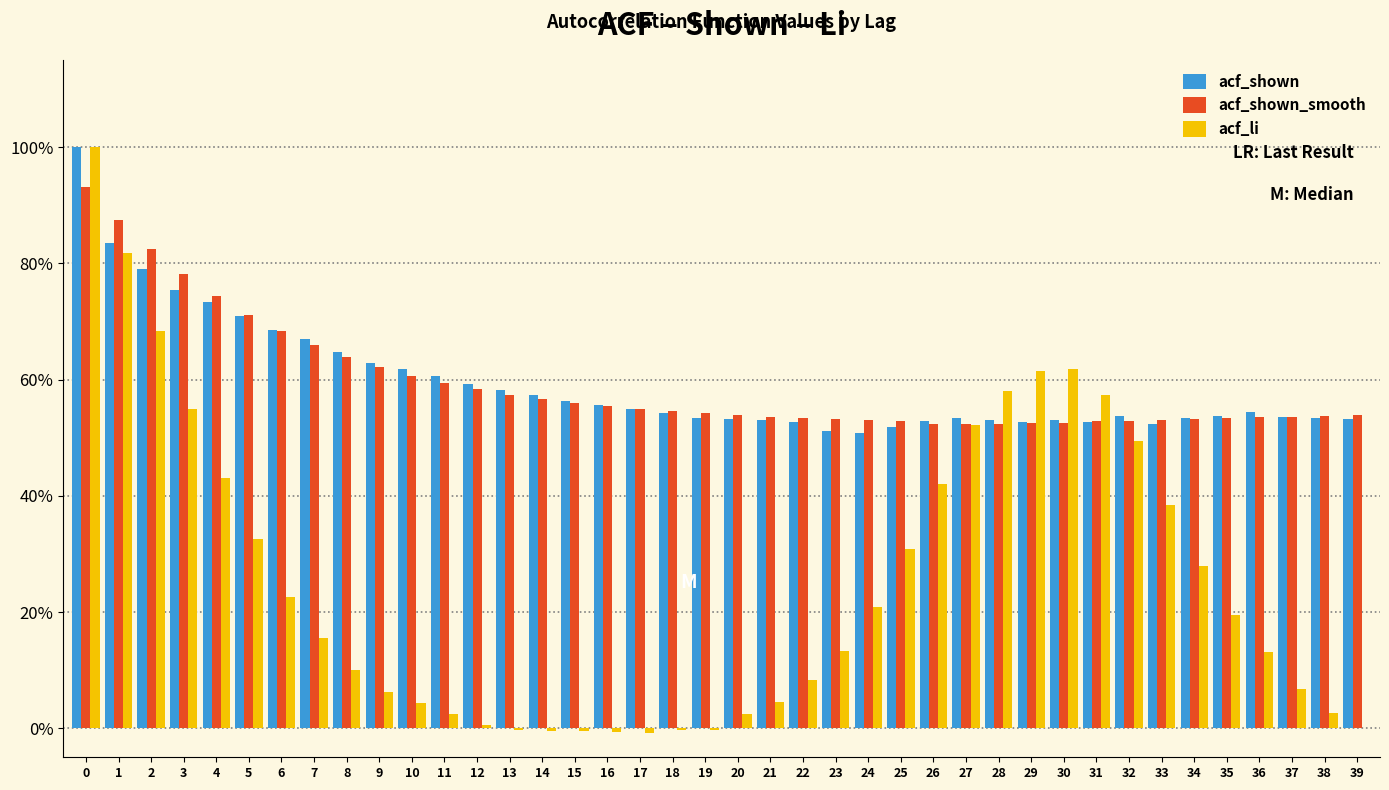

What are all the series names shown in the legend?

acf_shown, acf_shown_smooth, acf_li